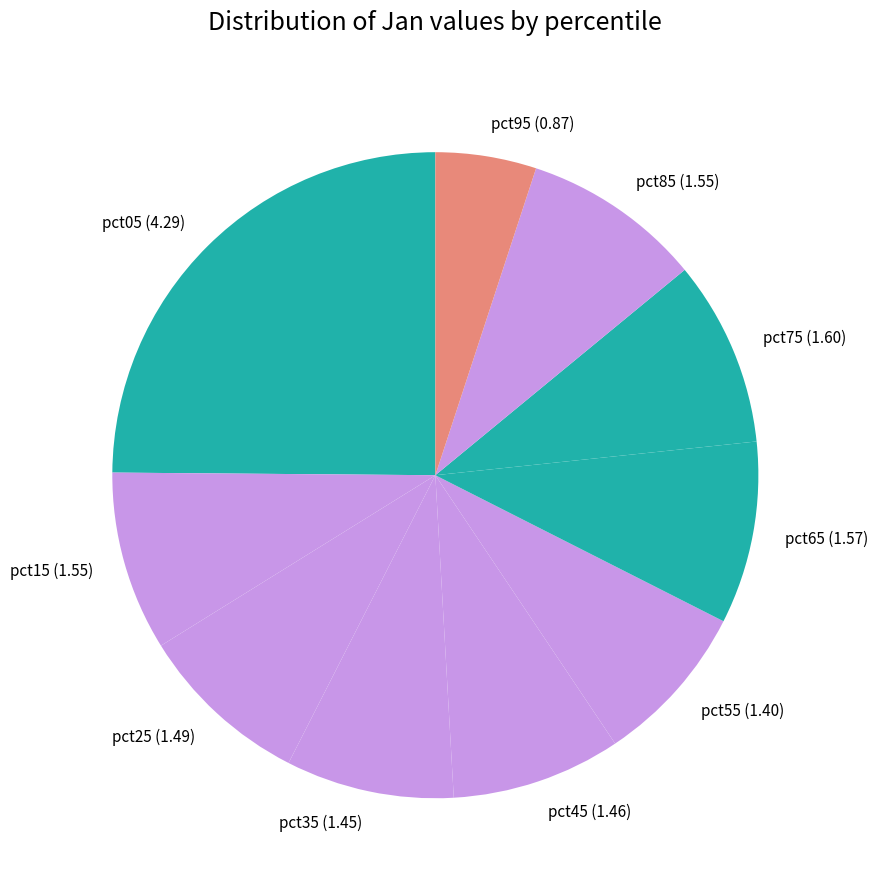

Which category has the smallest portion of the pie?

pct95